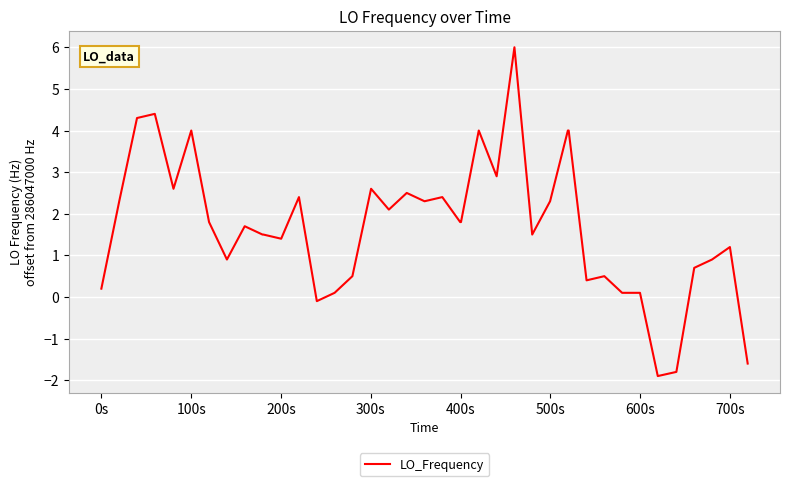

How many lines are shown in the chart?

1